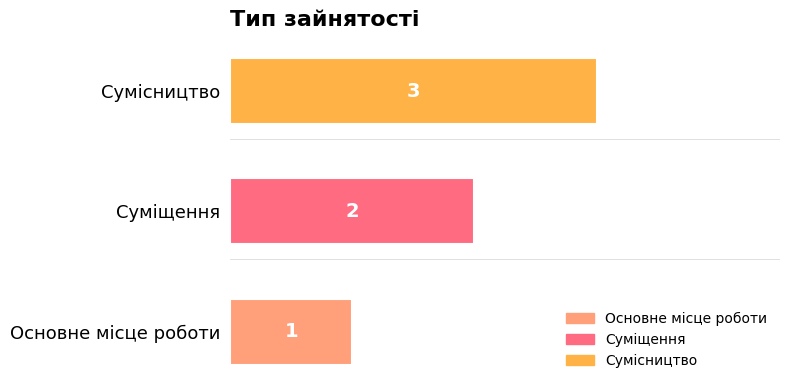

Which category has the highest value across all series?

Сумісництво